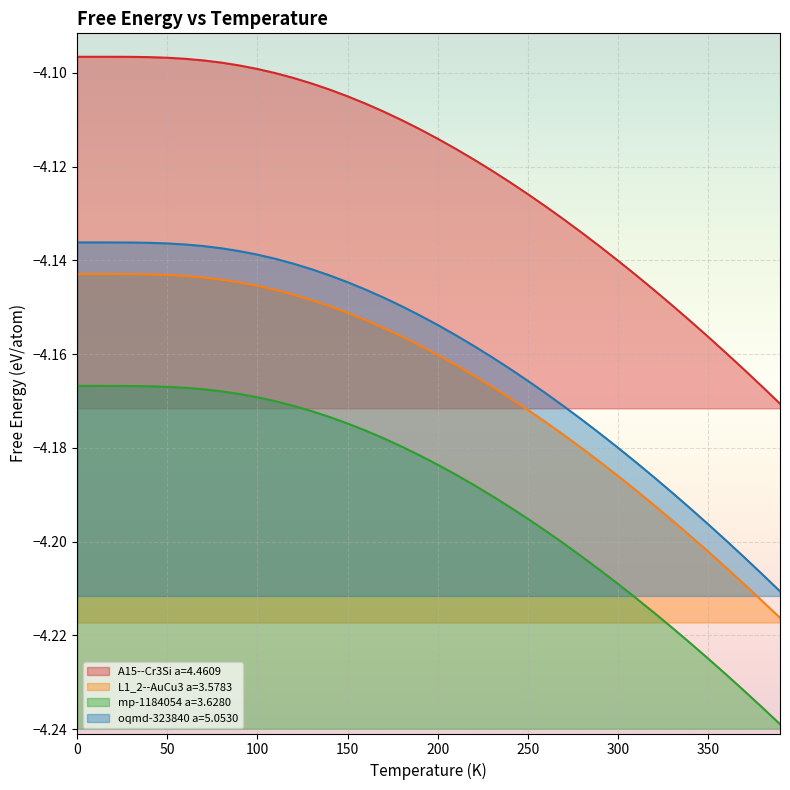

Which series has the largest range (max minus min)?

oqmd-323840 a=5.0530